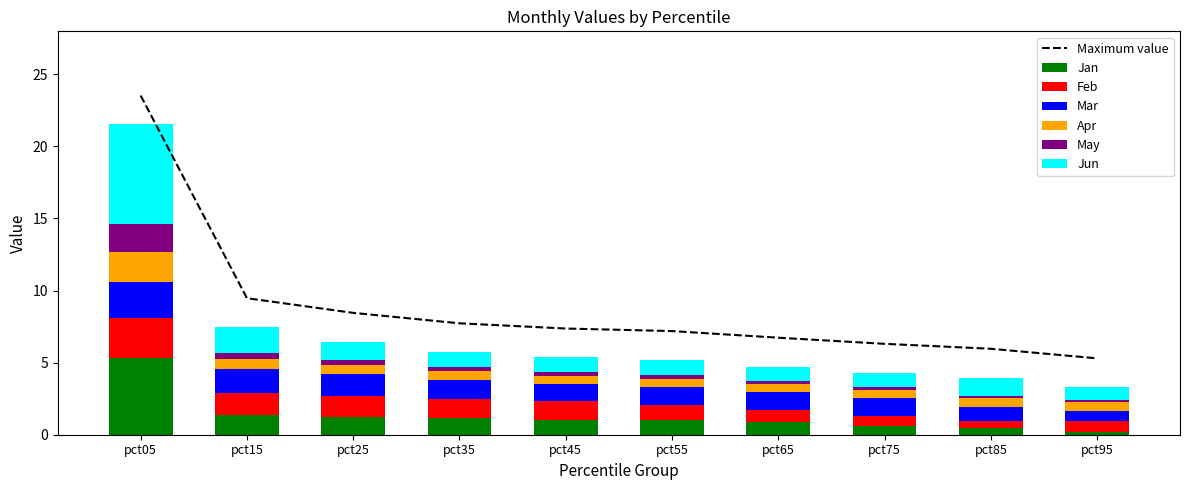

Is the value of Feb at pct15 greater than the value of Jan at pct35?

Yes